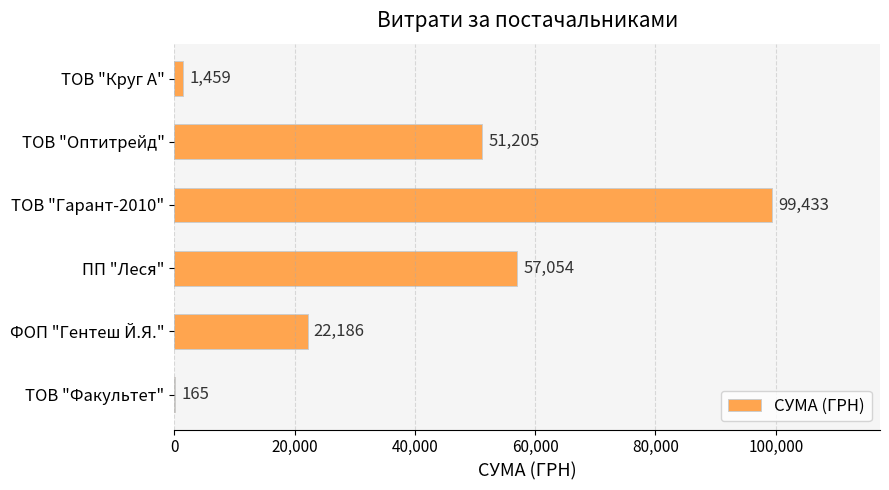

Read the value at ТОВ "Факультет".

165.0